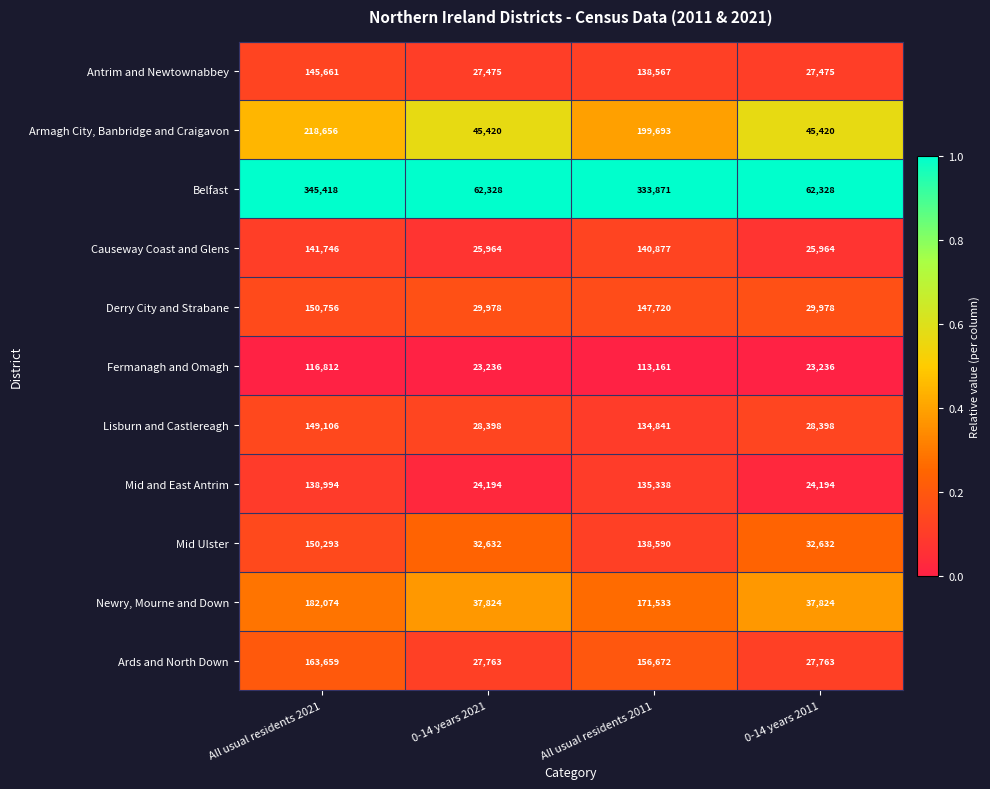

What is the sum of all Fermanagh and Omagh values?

276445